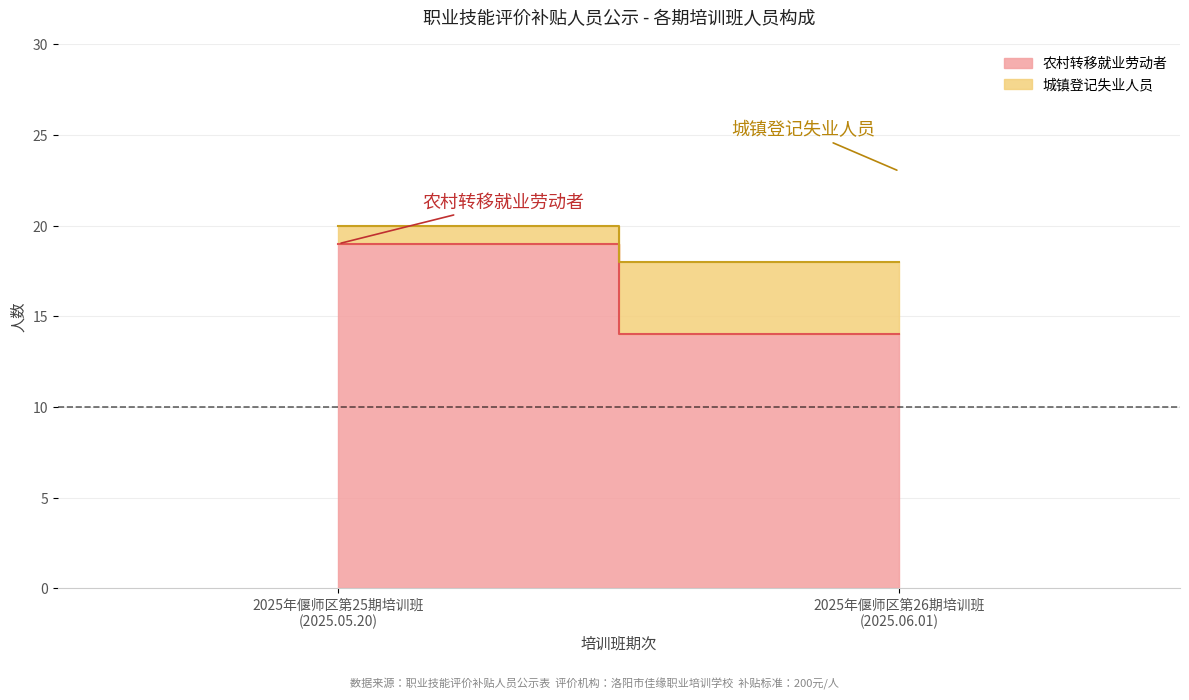

What is the sum of all 农村转移就业劳动者 values?

33